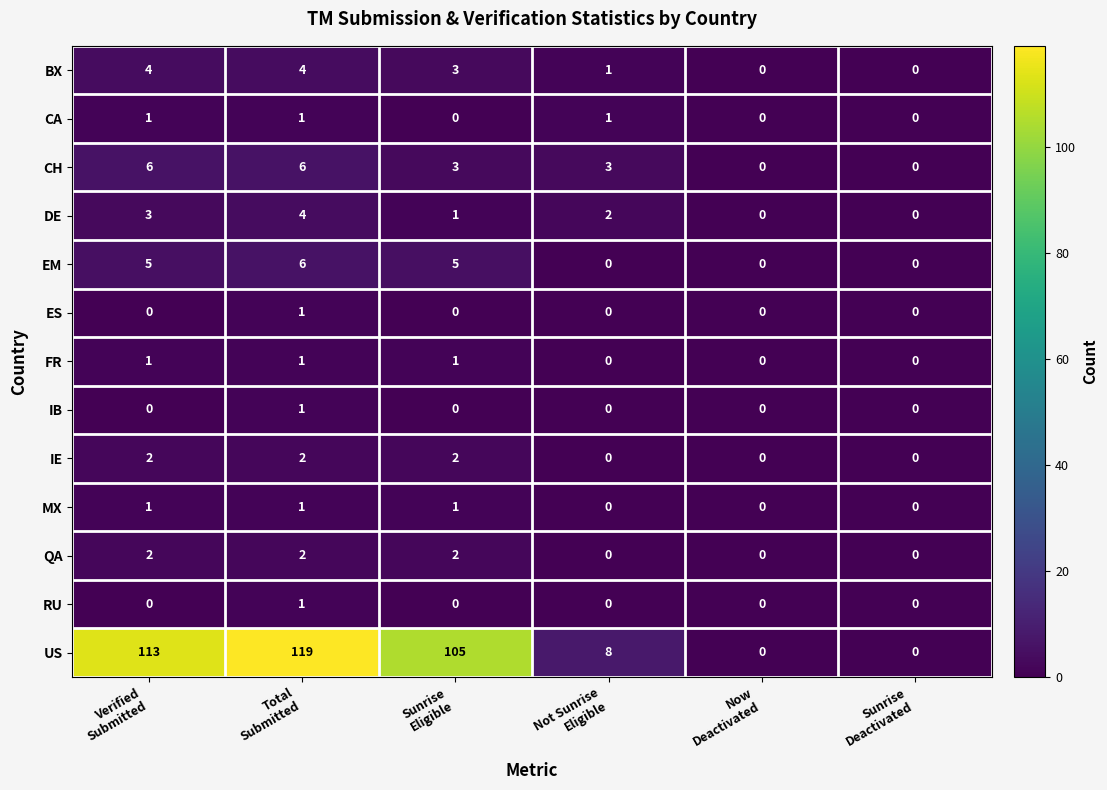

At which category does the chart reach its peak across all series?

Total
Submitted